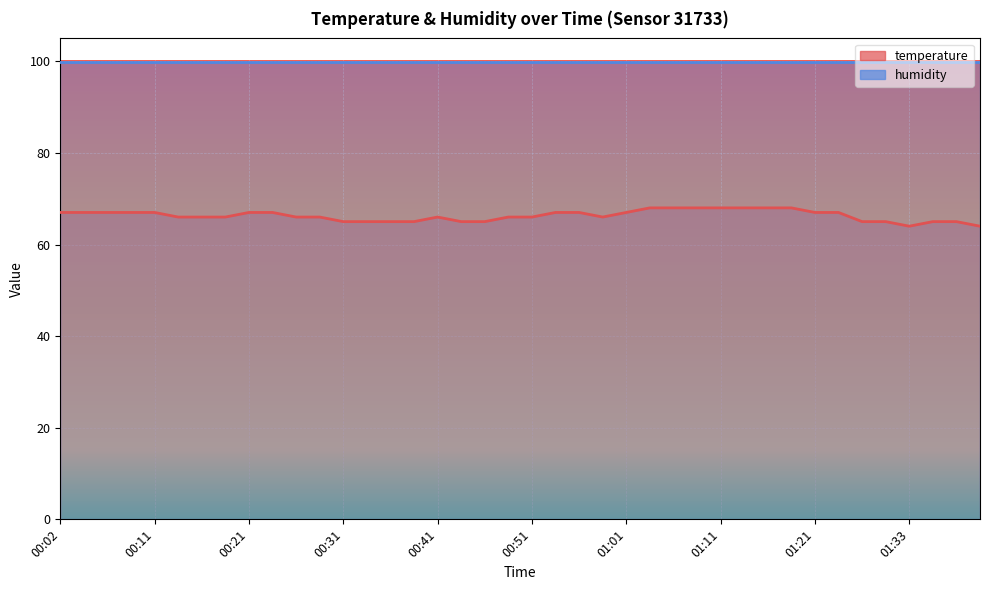

Is it true that the value at 01:09 is 96?

False